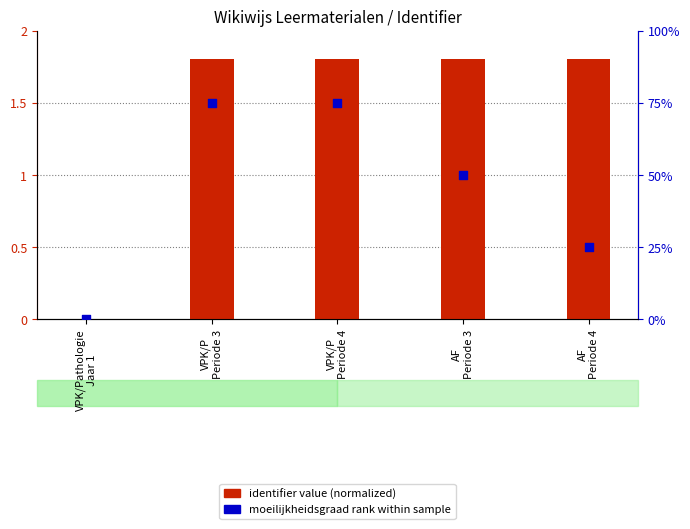

Which series contains the highest Y value?

moeilijkheidsgraad rank